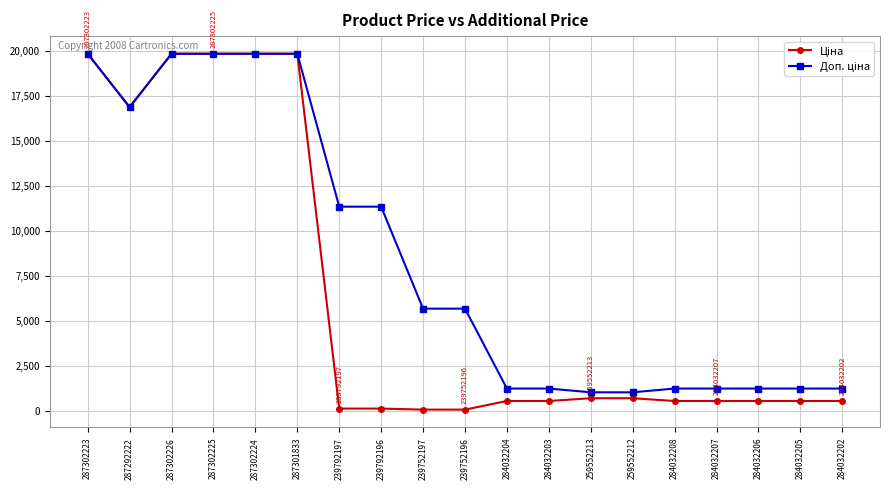

What is the spread (max minus min) of values at 284032202?

691.7